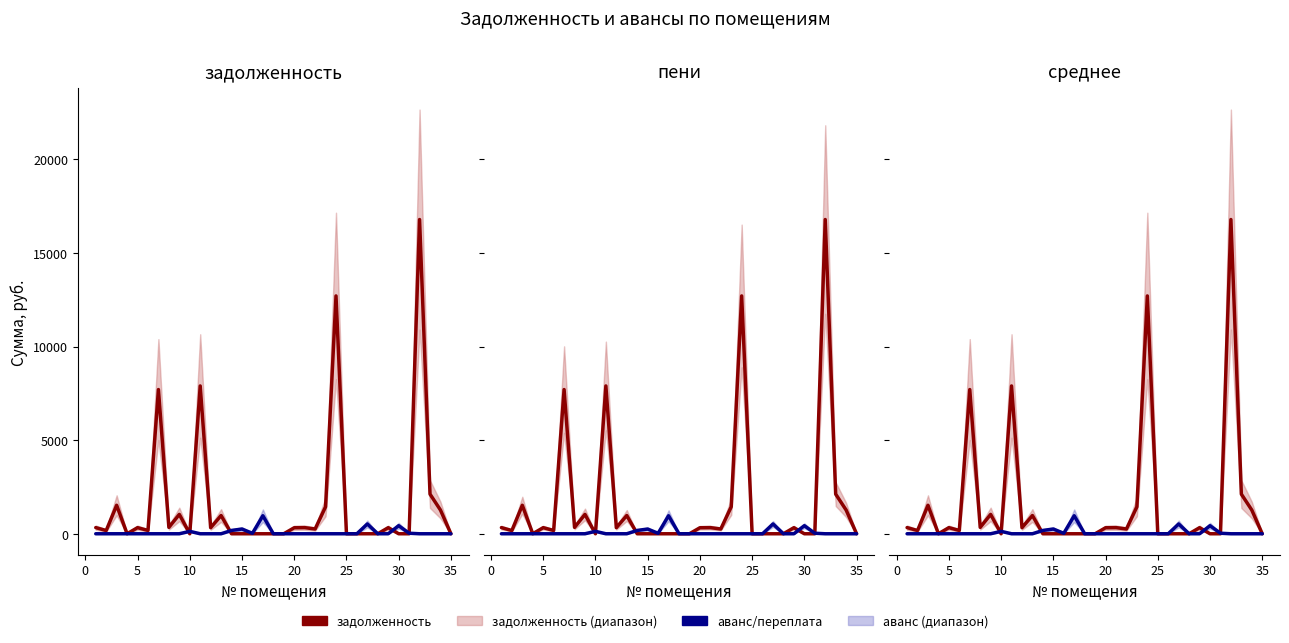

After their last crossing, which series has the higher values: аванс/переплата or задолженность?

задолженность